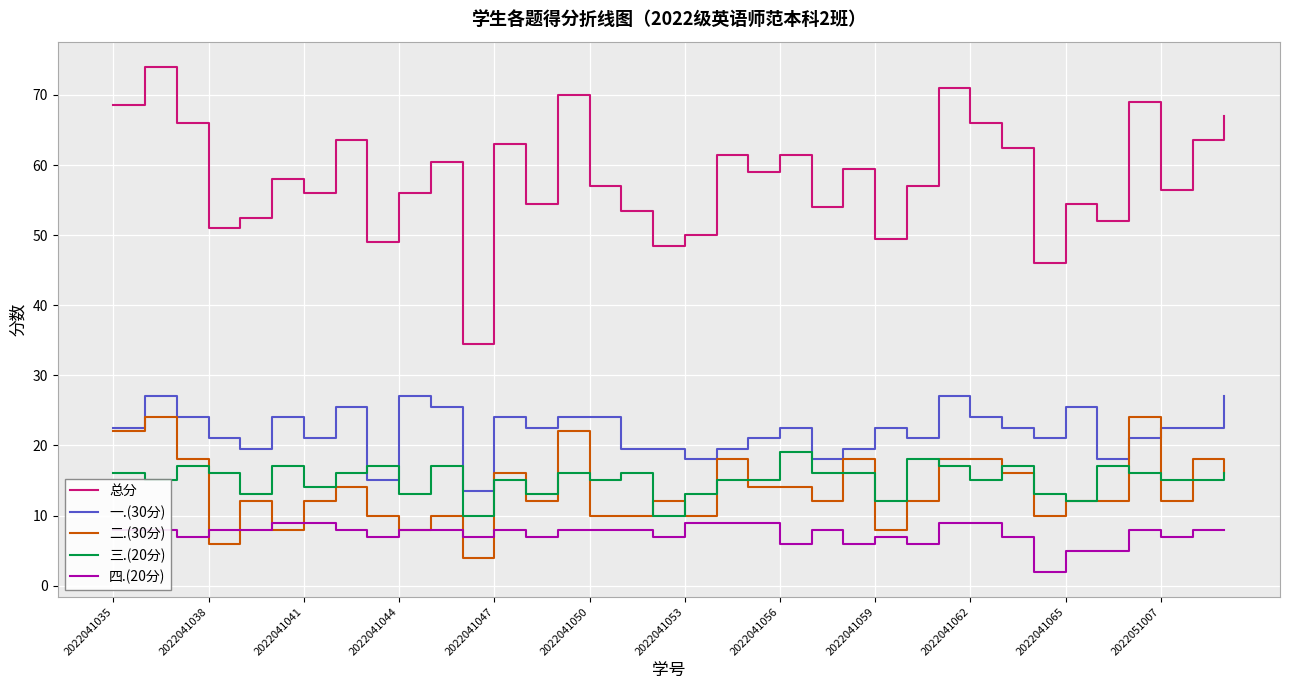

True or false: 二.(30分) and 总分 cross at least once.

False